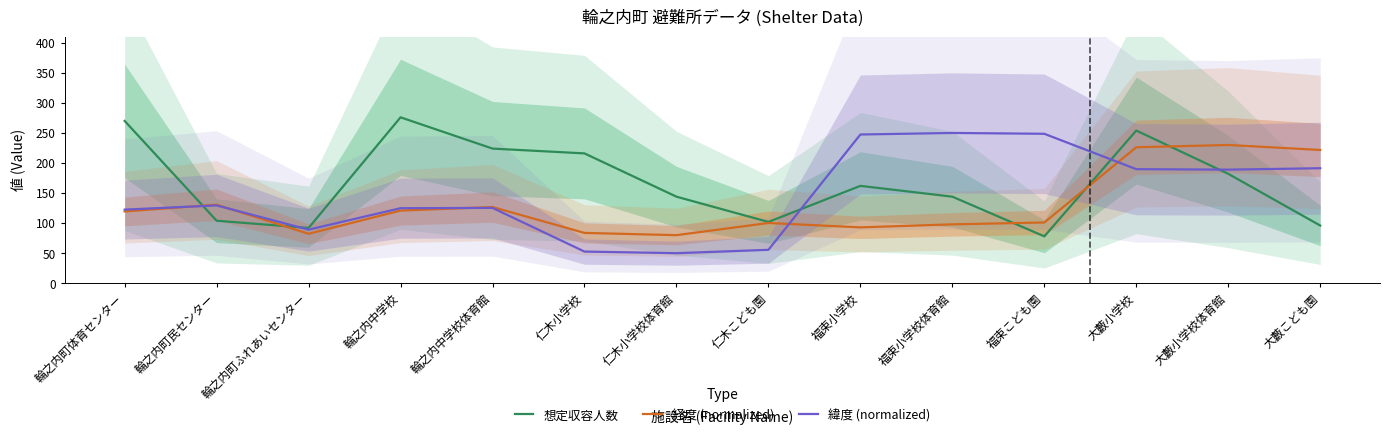

At how many categories does at least one series exceed 213?

10